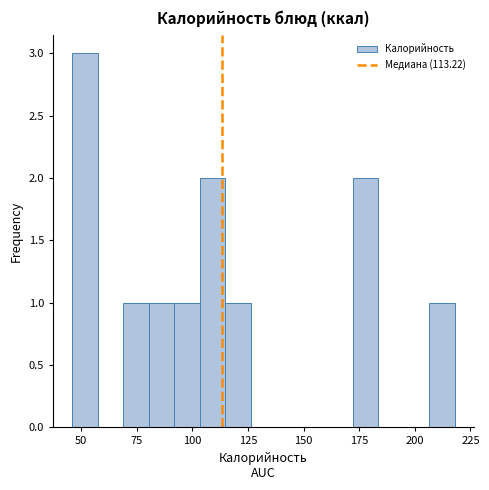

Read against the x-axis, roughly where is the centre of the tallest bar?

50